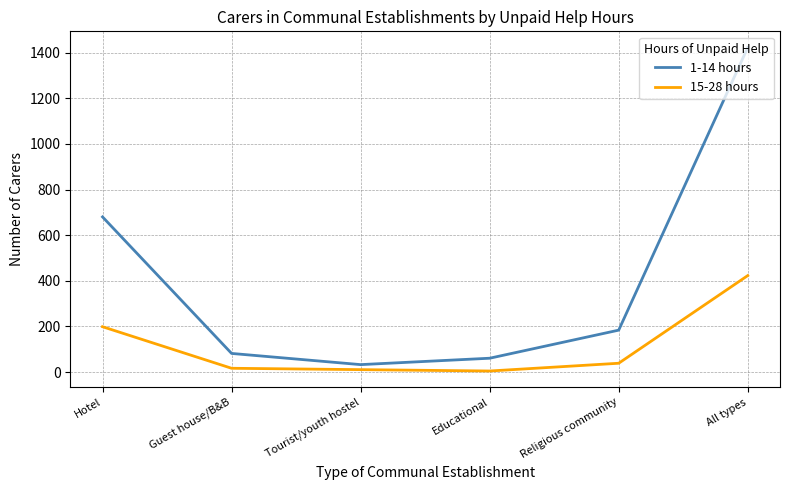

List the series in order of their overall mean, highest first.

1-14 hours, 15-28 hours